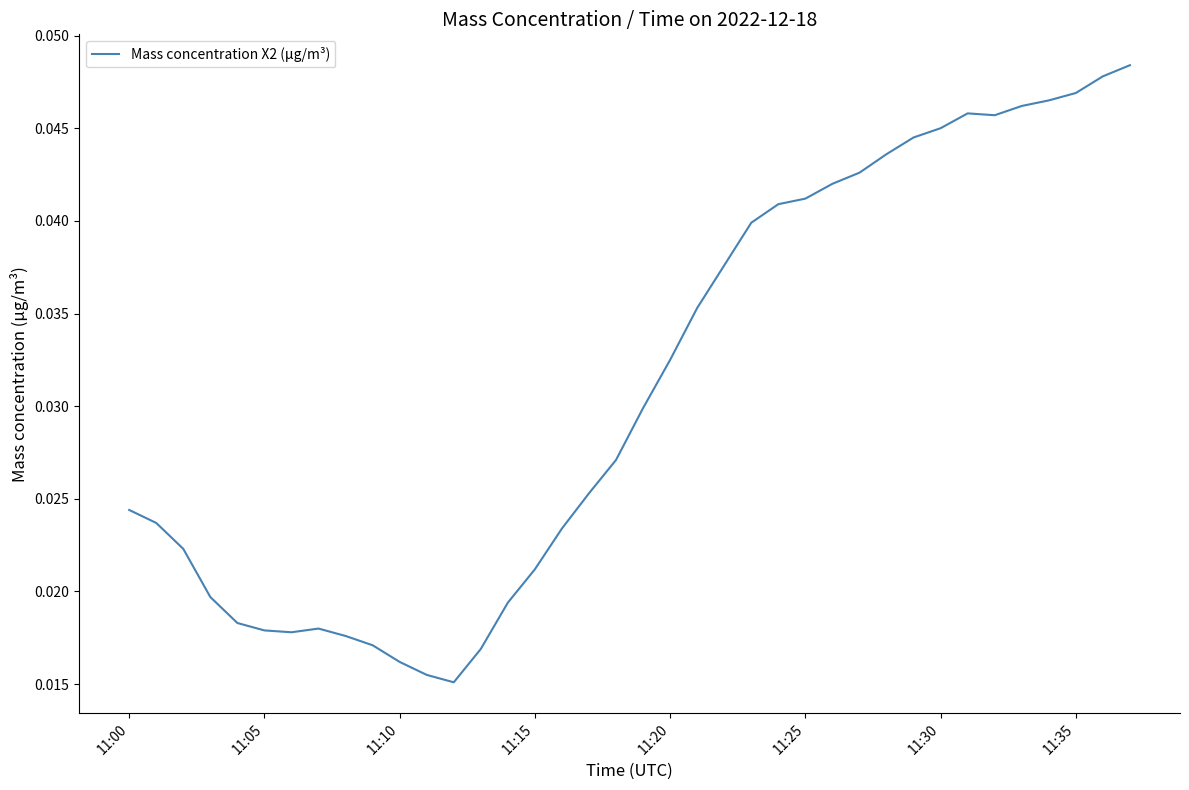

How many lines are shown in the chart?

1